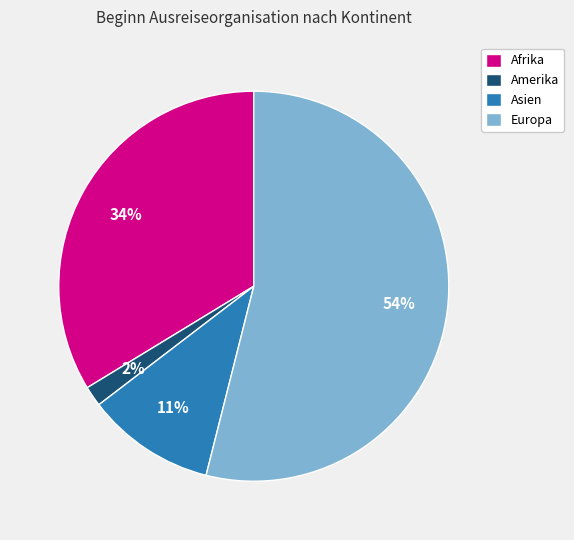

What percentage is the Asien slice, to the nearest percent?

11%